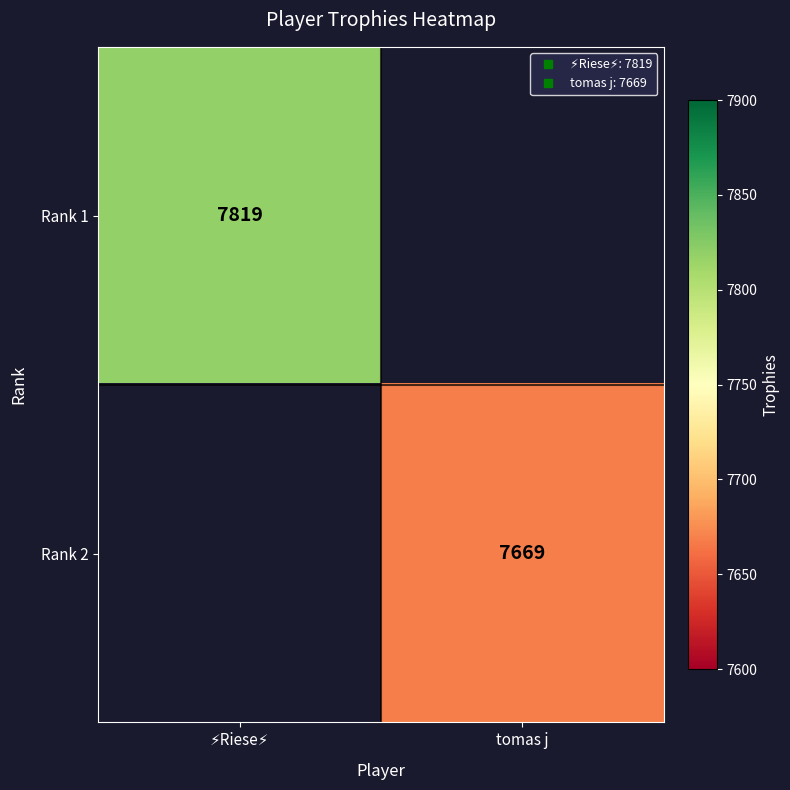

Rank the categories by Rank 1 value from lowest to highest.

⚡Riese⚡, tomas j